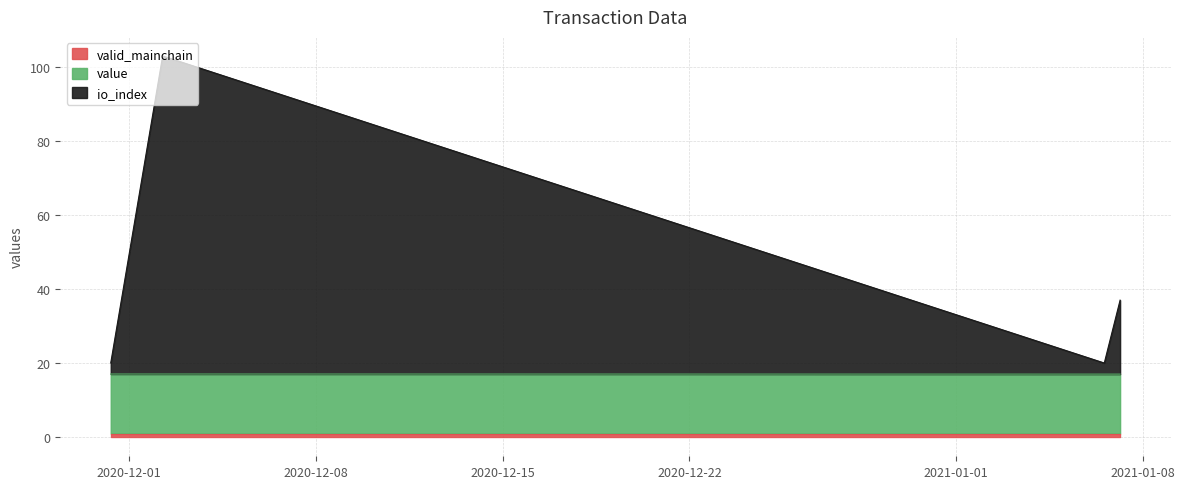

At which label is io_index closest to 44?

1609989253